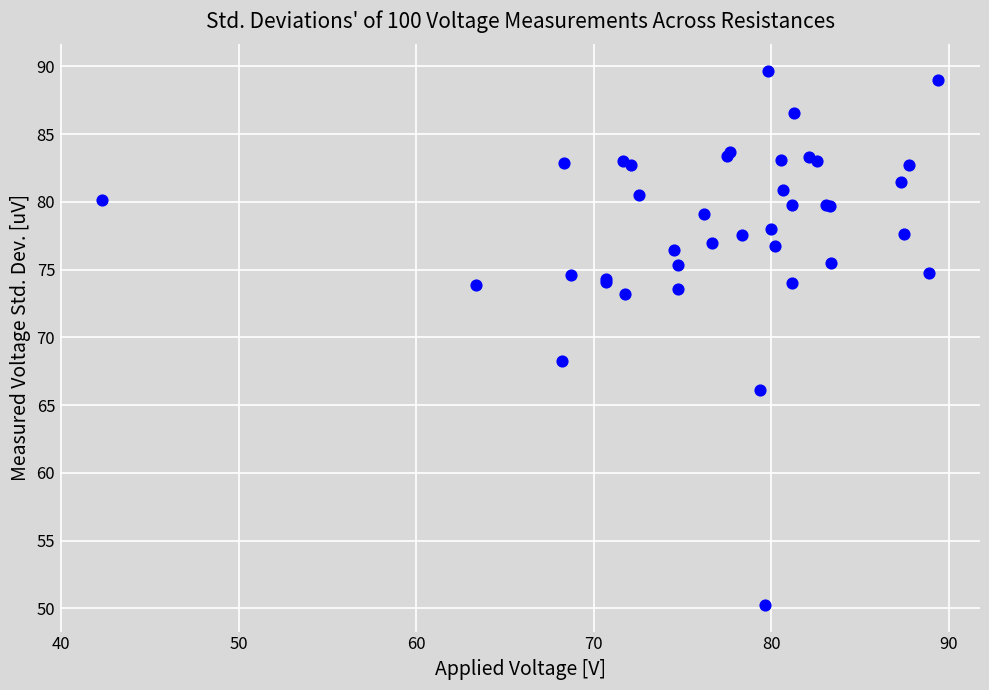

What Y value in the scatter plot is closest to 69?

68.2